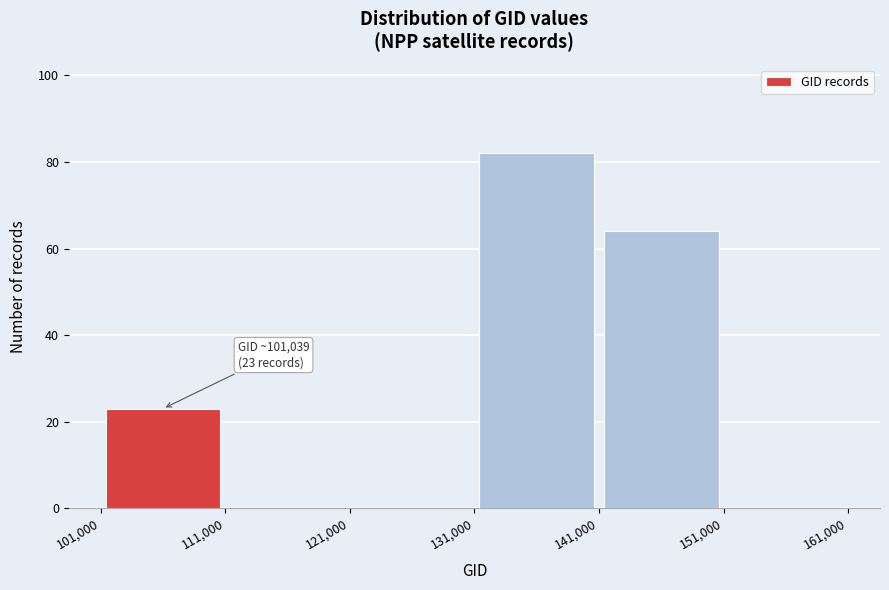

Over which range of the x-axis is the bar tallest?

131,000 to 141,000